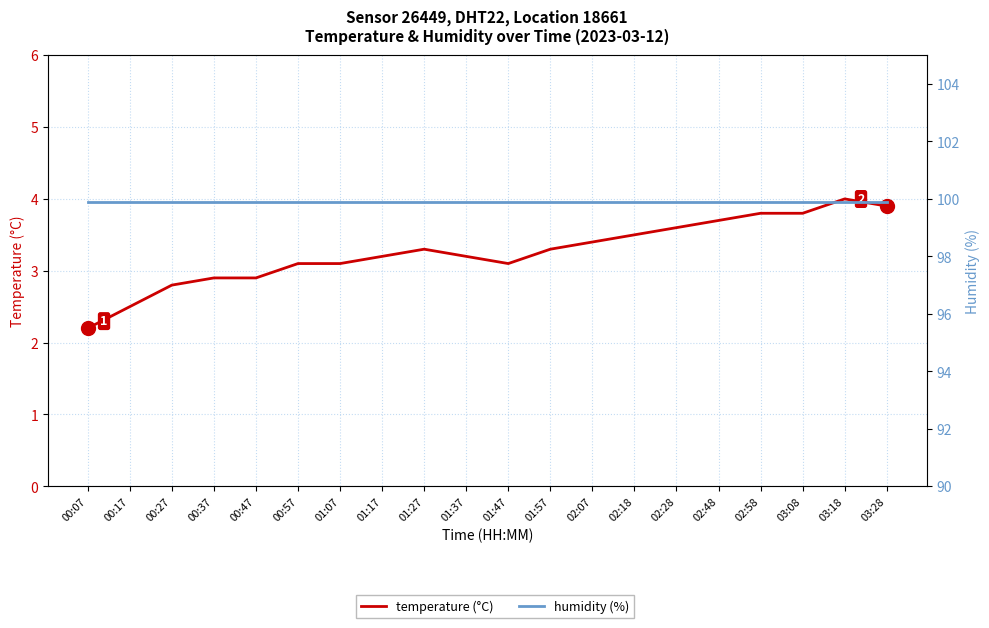

What is the sum of all humidity values?

1998.0